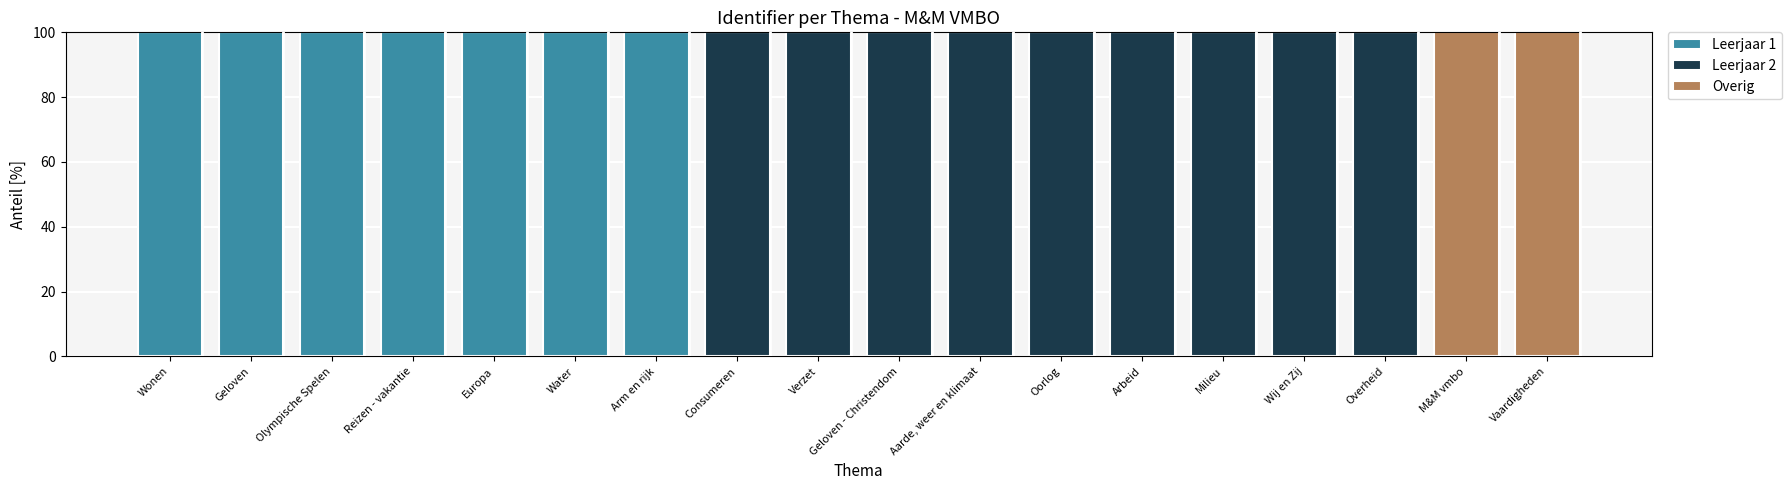

Is it true that Leerjaar 1 equals 100 at Europa?

True